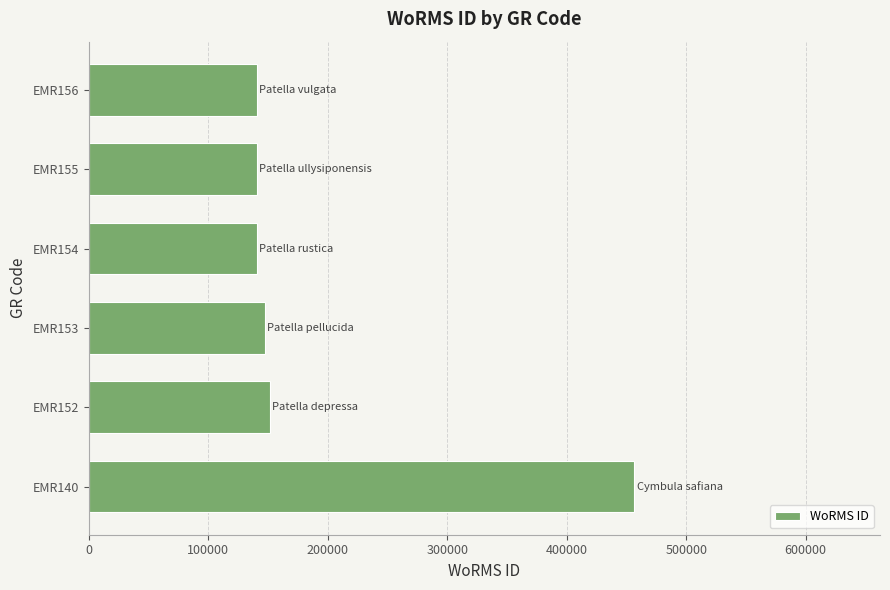

Approximately how many times larger is the value at EMR155 compared to EMR152?

0.9